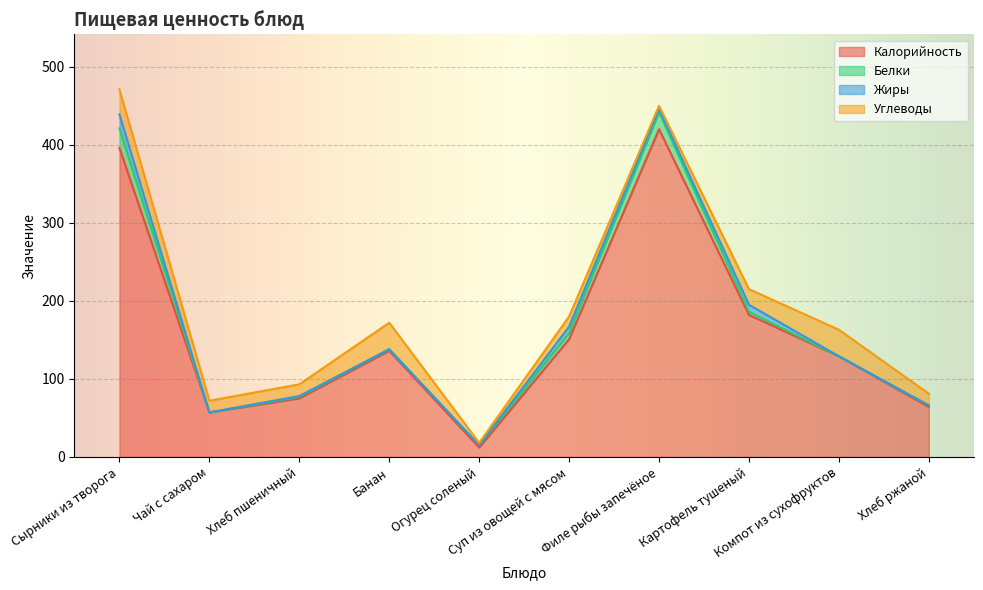

The value of Углеводы at Суп из овощей с мясом is 13. True or false?

True